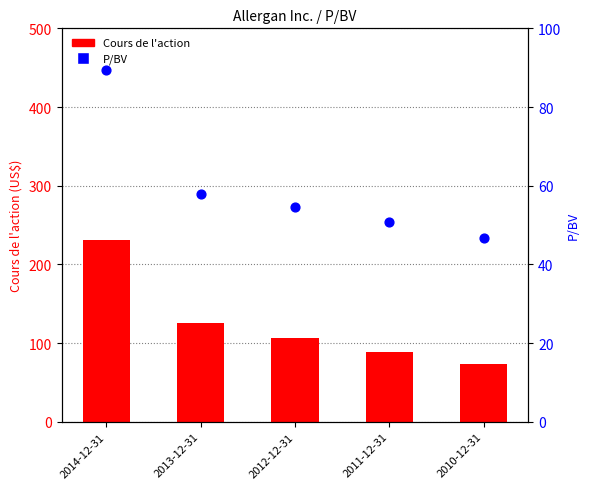

Which series reaches the minimum Y coordinate?

P/BV